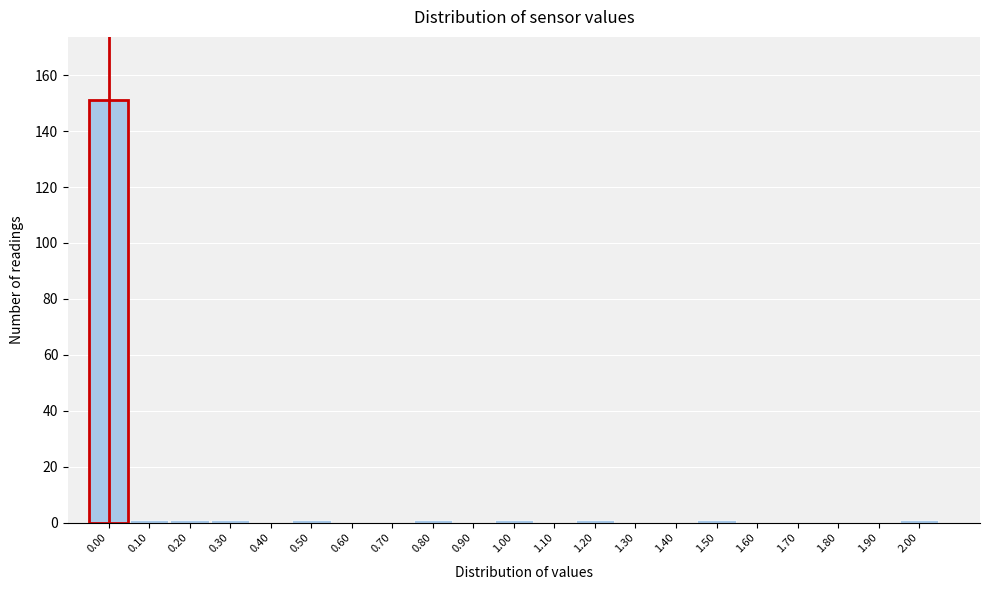

Over which range of the x-axis is the bar tallest?

-0.05 to 0.05